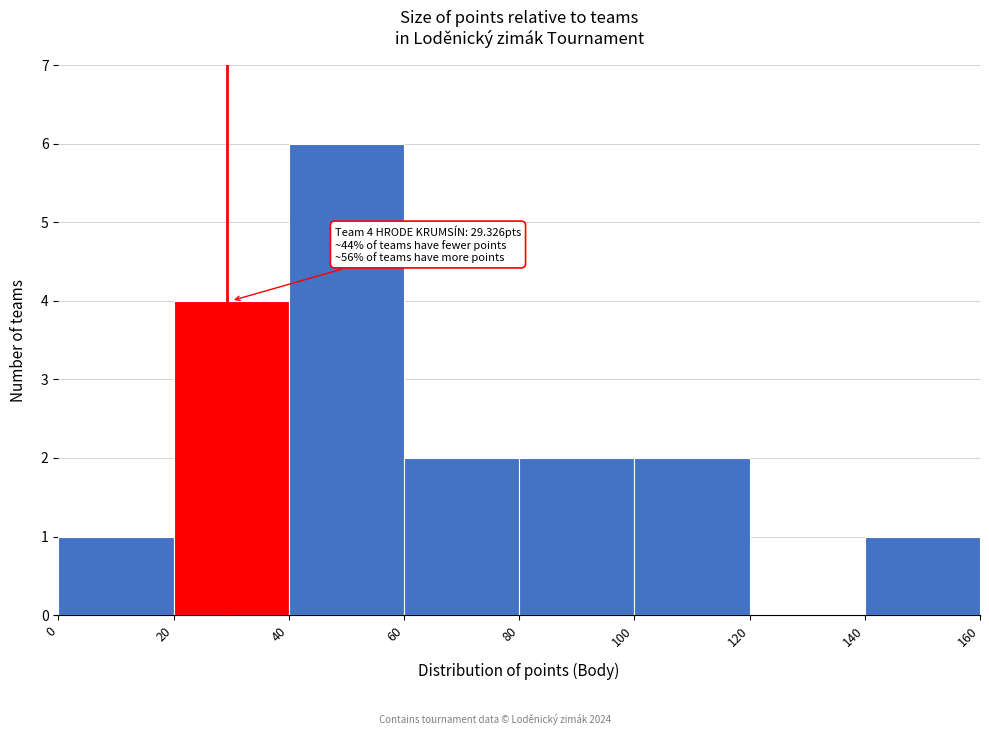

Which range on the x-axis has the tallest bar?

40 to 60